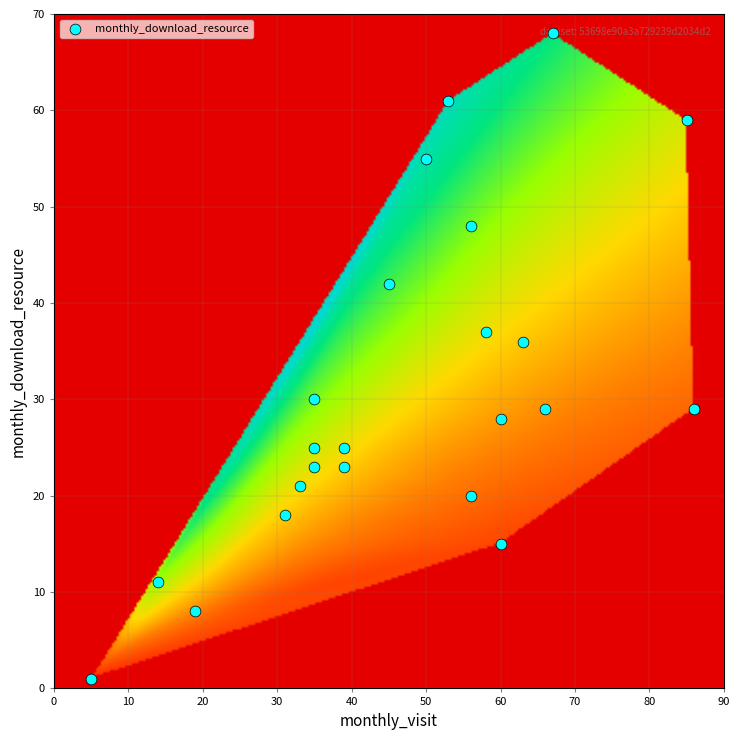

What is the maximum value shown in the chart?

86